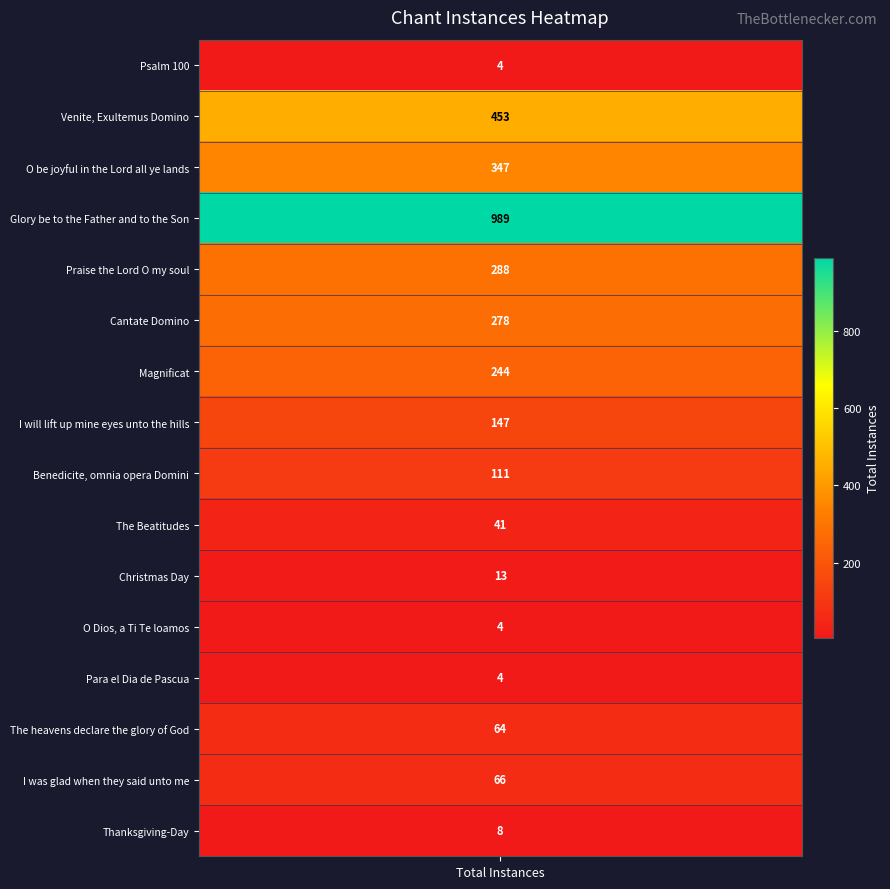

The chart shows a value of 1466 at Glory be to the Father and to the Son. True or false?

False